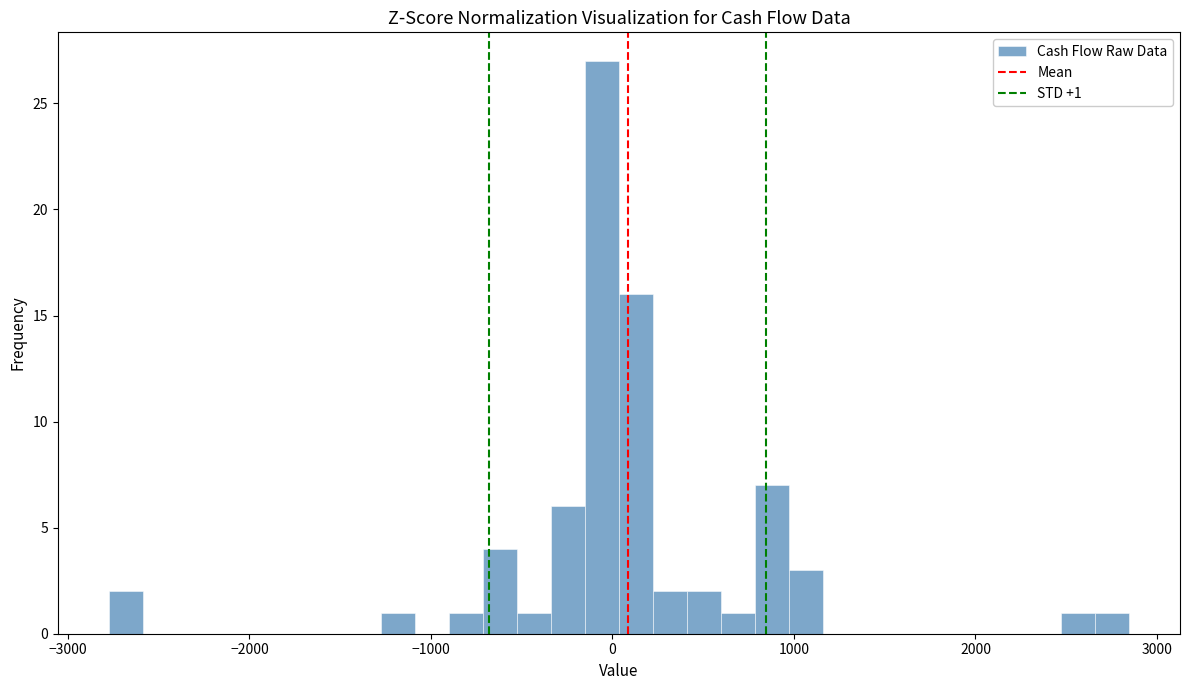

Read against the x-axis, roughly where is the centre of the tallest bar?

-100